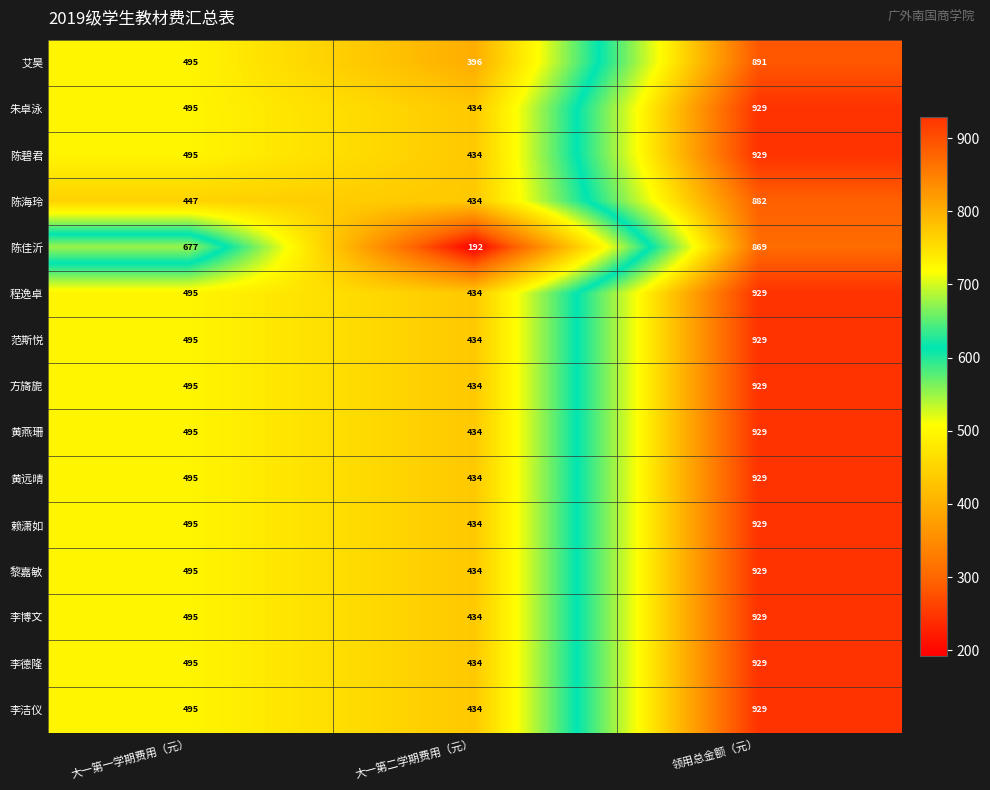

The 黄远晴 series shows 434 at 大一第二学期费用（元）. True or false?

True